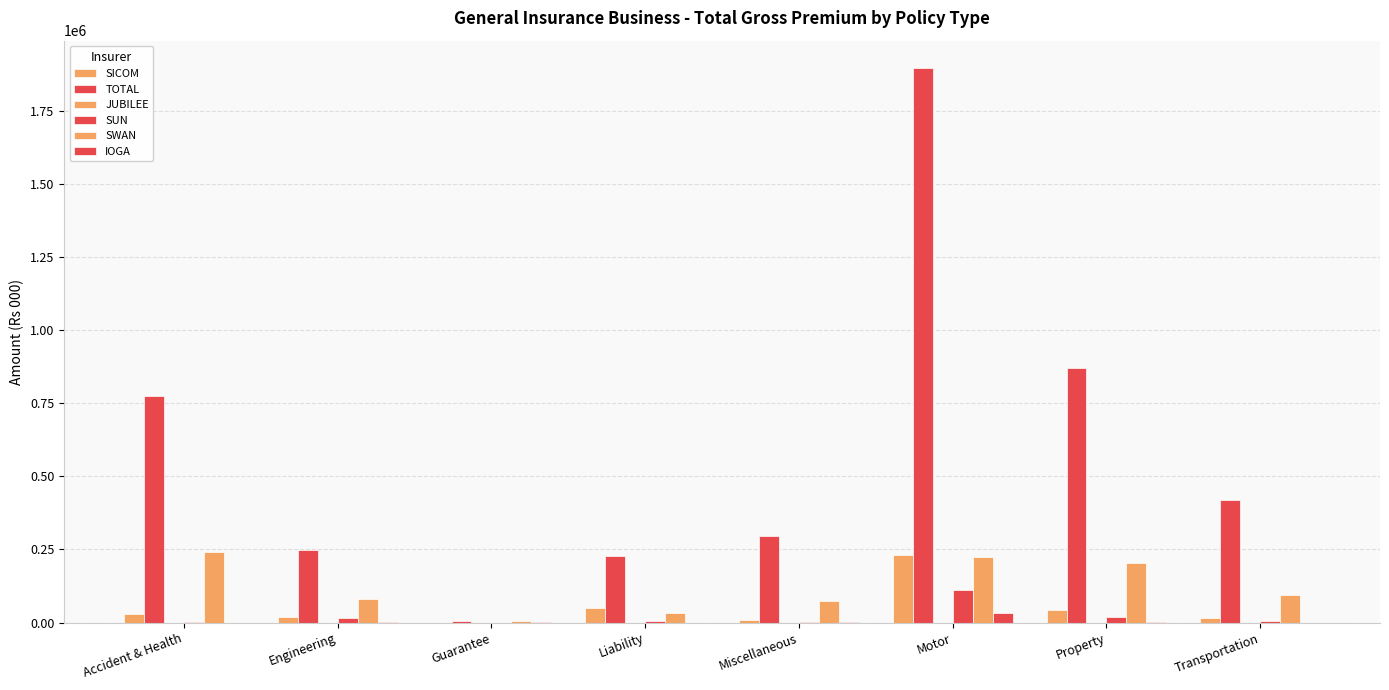

What is the total value across all series at Engineering?

361692.0